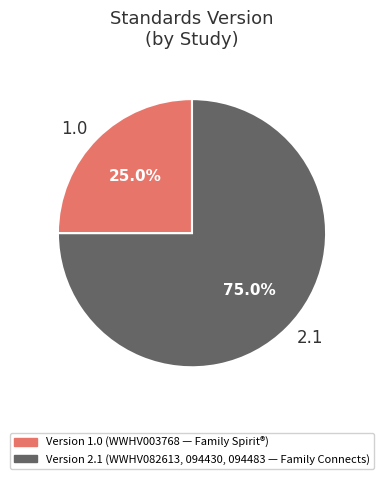

How many segments does this pie chart have?

2